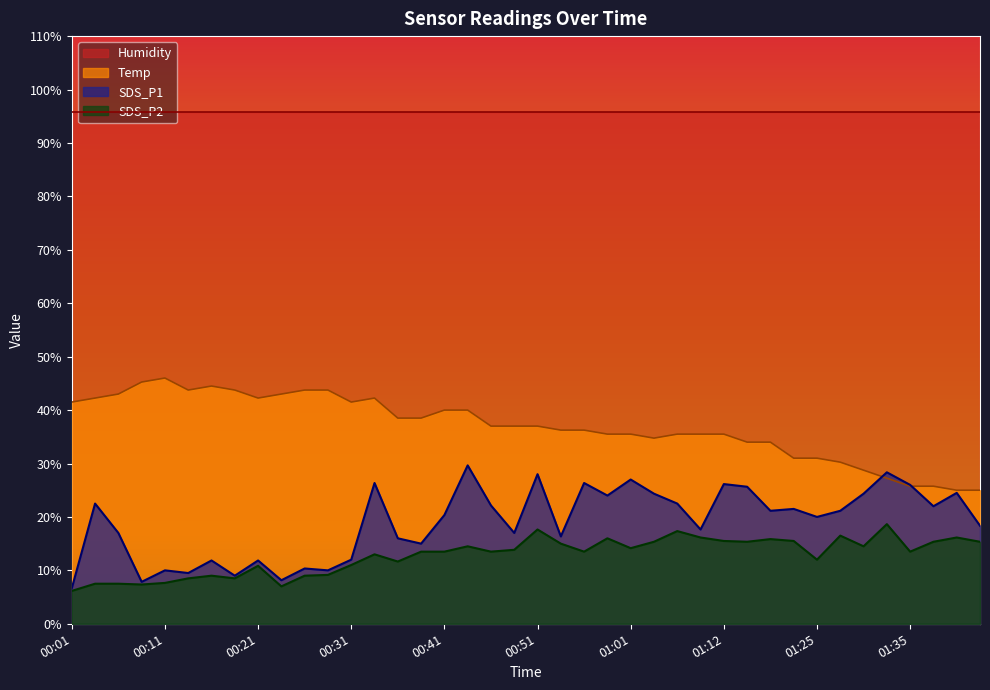

True or false: SDS_P1 and SDS_P2 intersect in this chart.

False